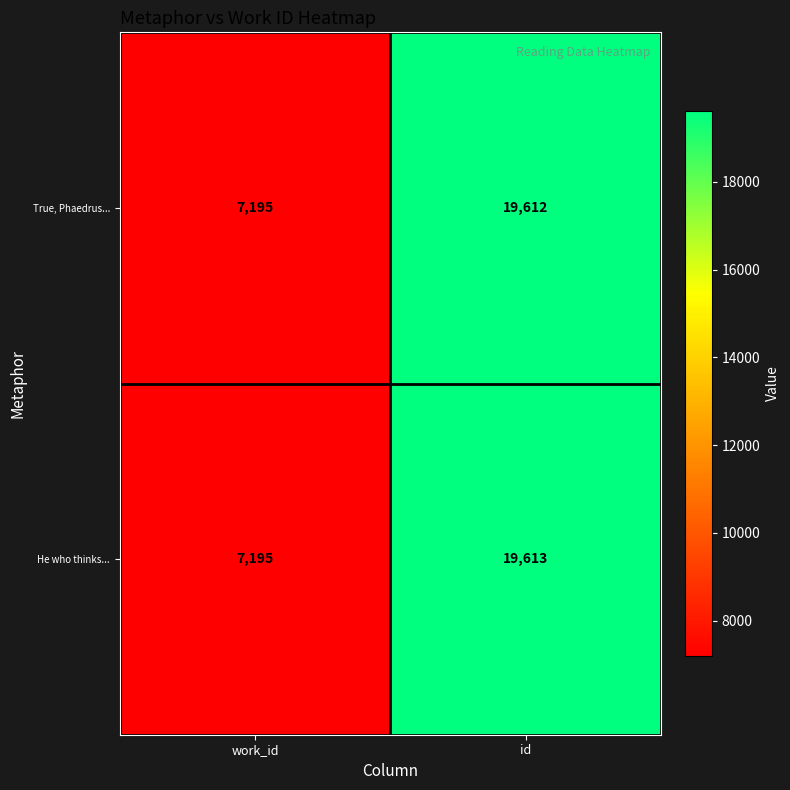

Where is He who thinks... nearest to the value 13404?

work_id